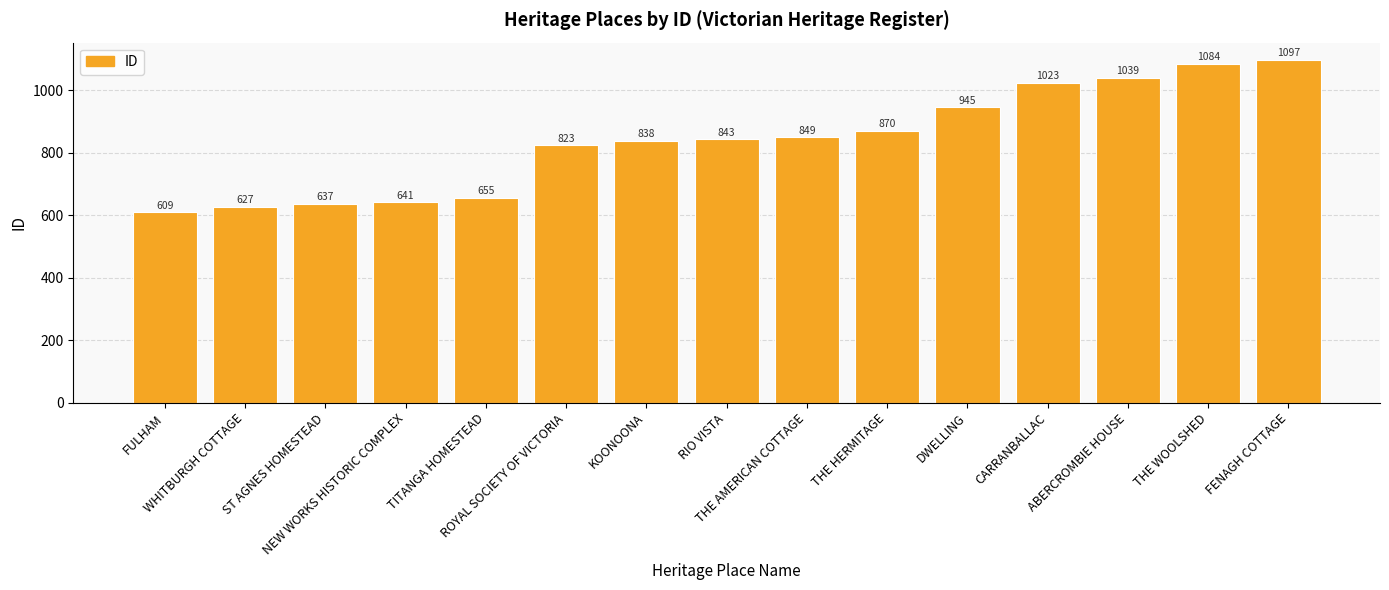

What is the sum of the values at KOONOONA and FENAGH COTTAGE?

1935